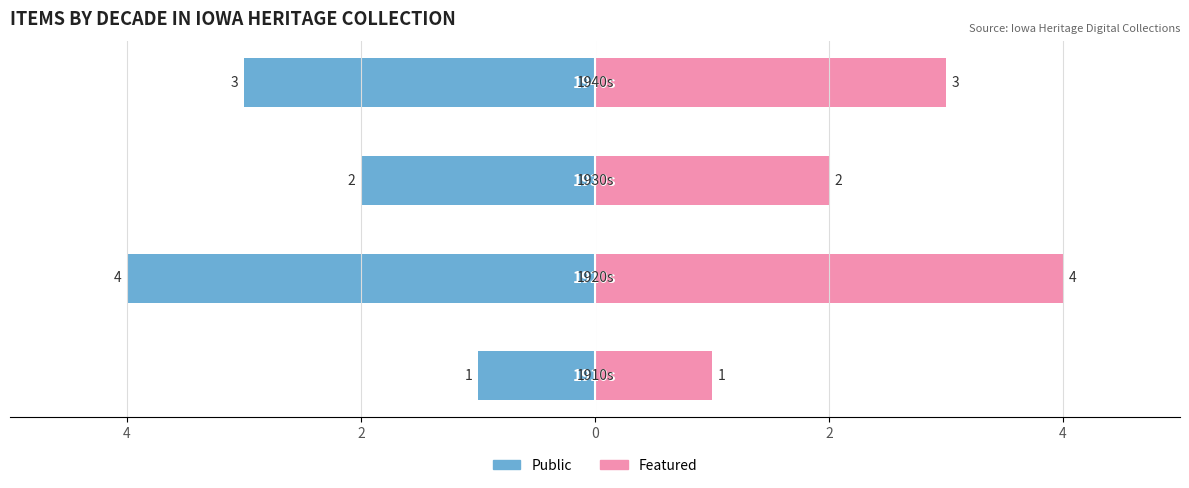

What are all the series names shown in the legend?

Public, Featured